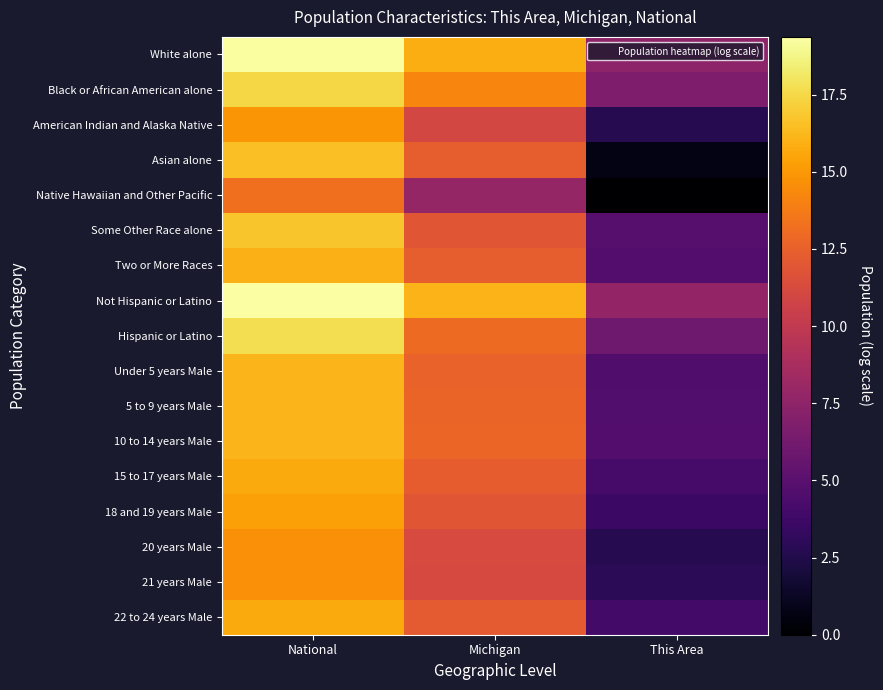

What is the maximum value shown in the chart?

19.4